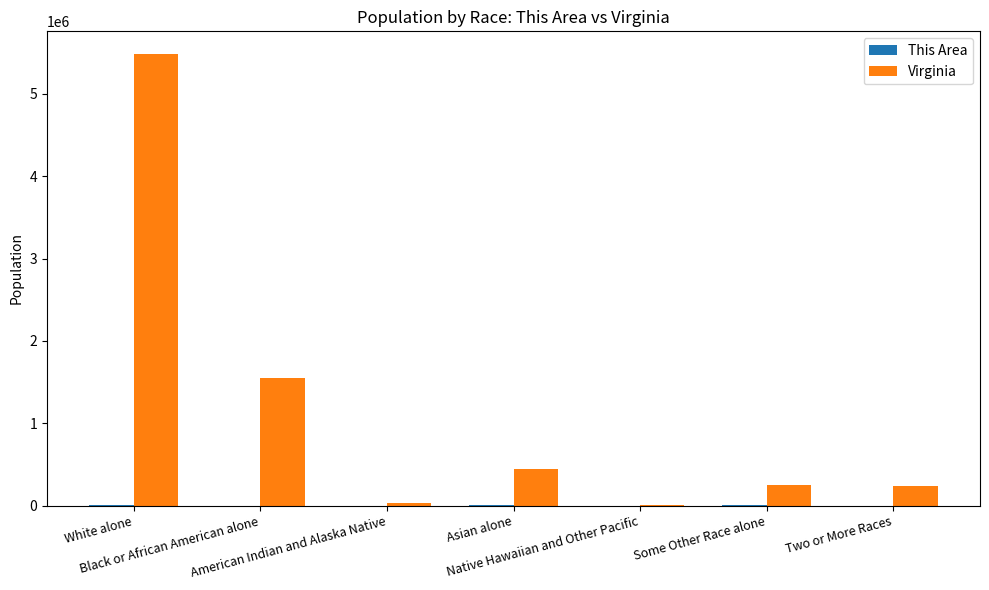

Where does the Virginia series first go above 254278?

White alone